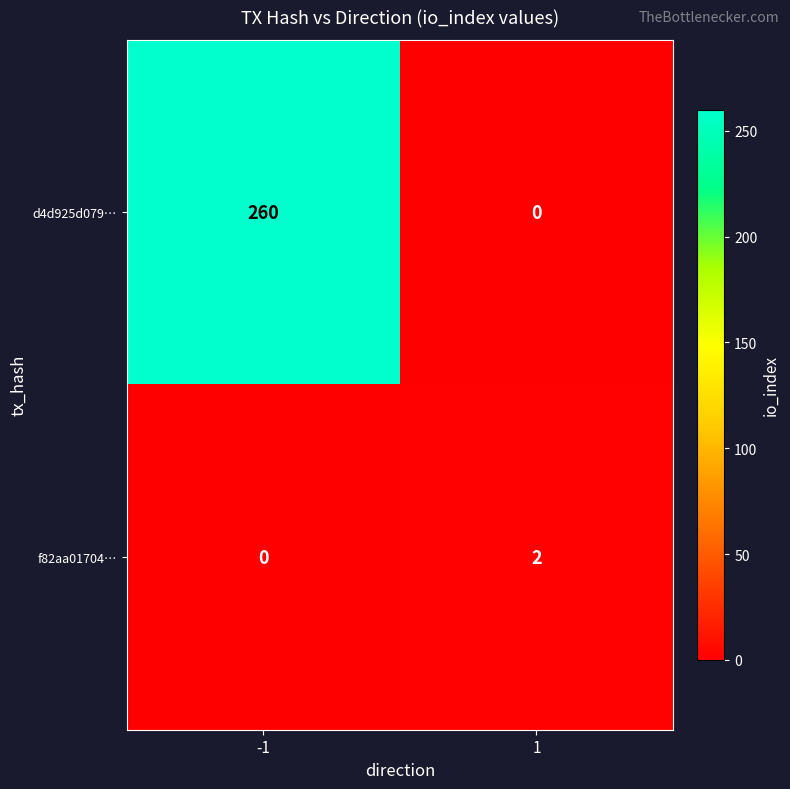

Count the number of data series in this chart.

2